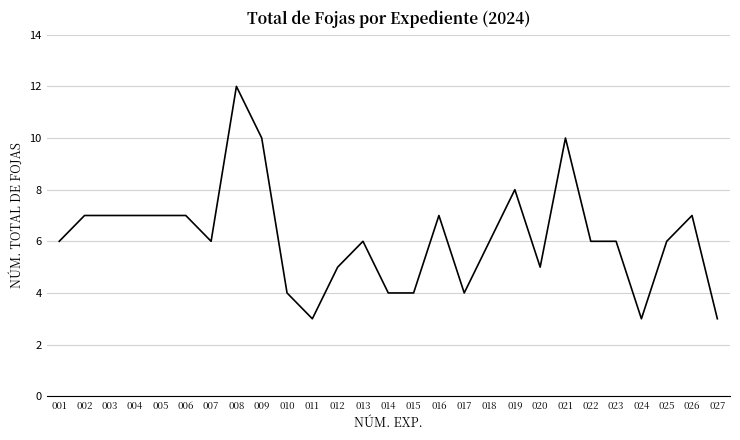

Does the chart display data point markers on the line(s)?

No